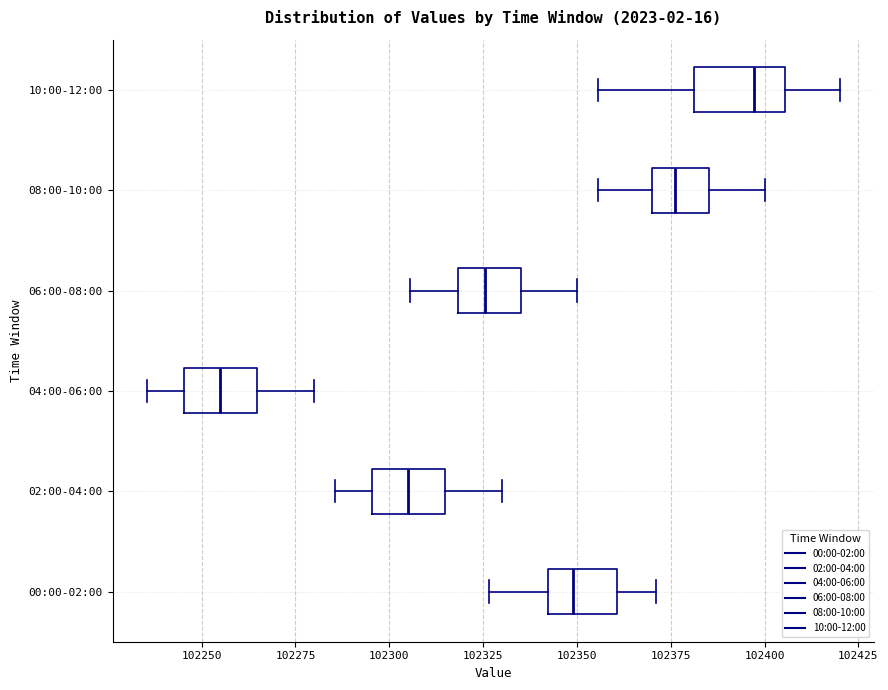

Which box has the furthest to the left median line?

04:00-06:00